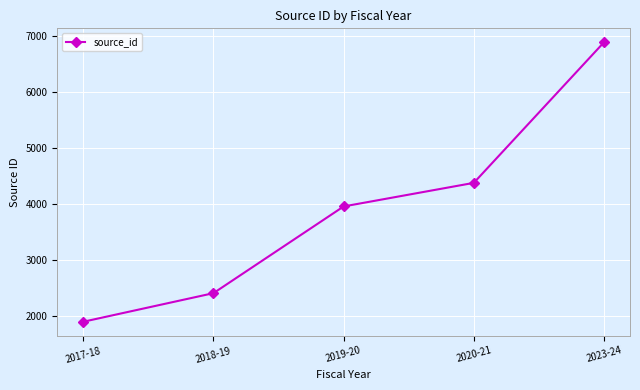

List the labels in order of value, smallest first.

2017-18, 2018-19, 2019-20, 2020-21, 2023-24